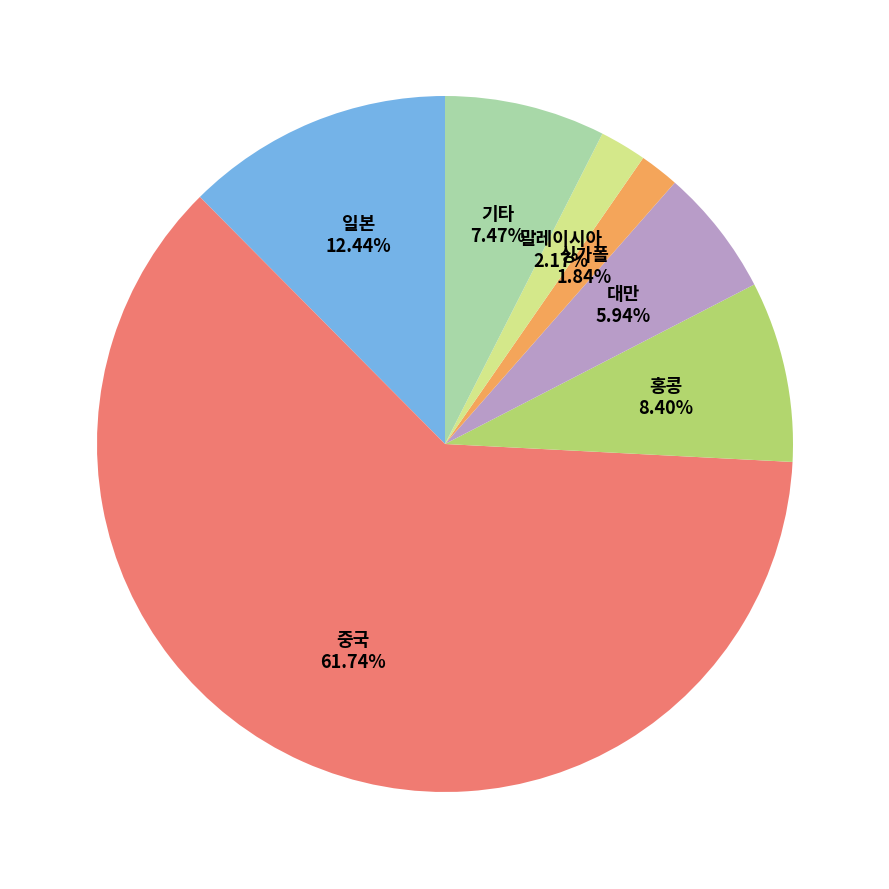

Combined, what portion of the pie is 홍콩 and 기타?

15.9%